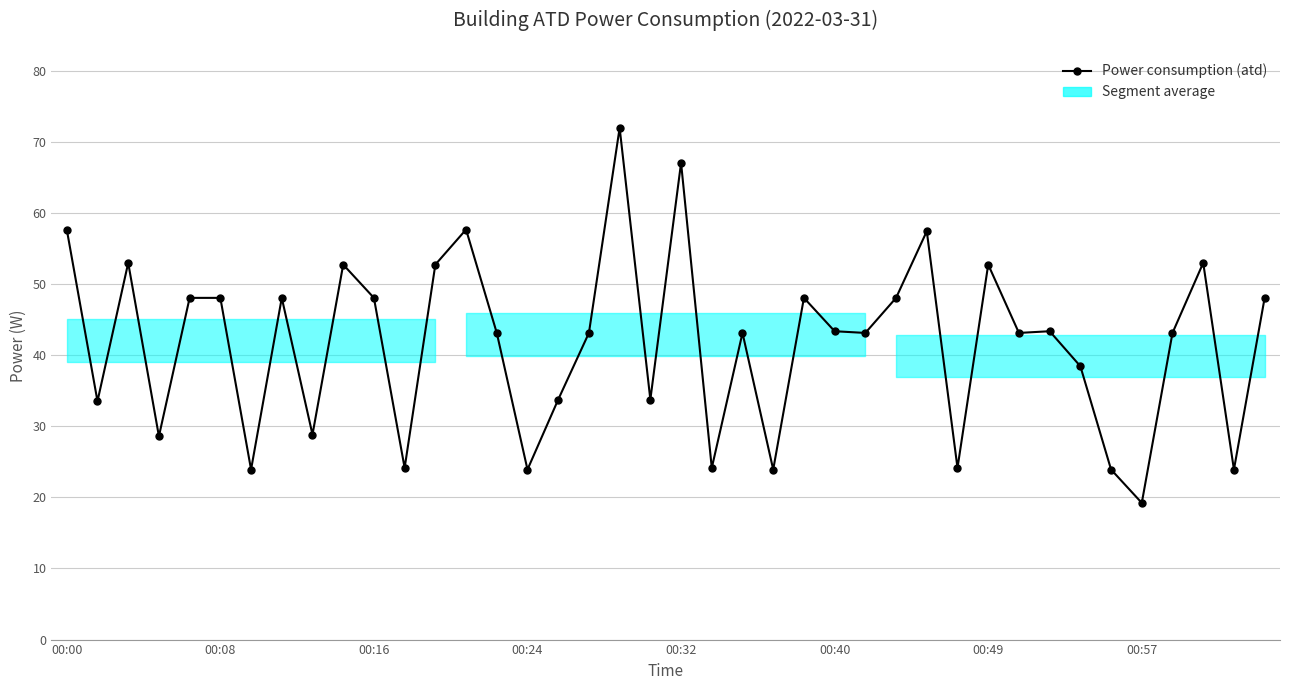

What is the smallest value displayed?

19.2